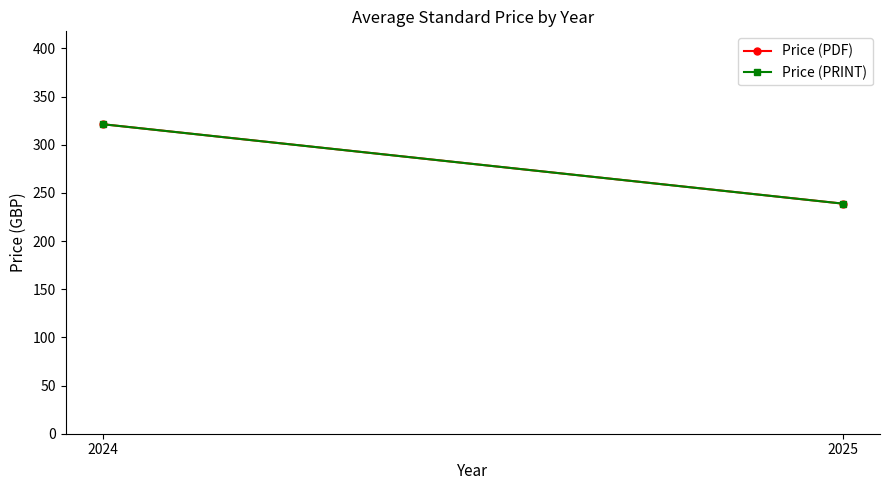

What is the greatest value displayed?

321.3